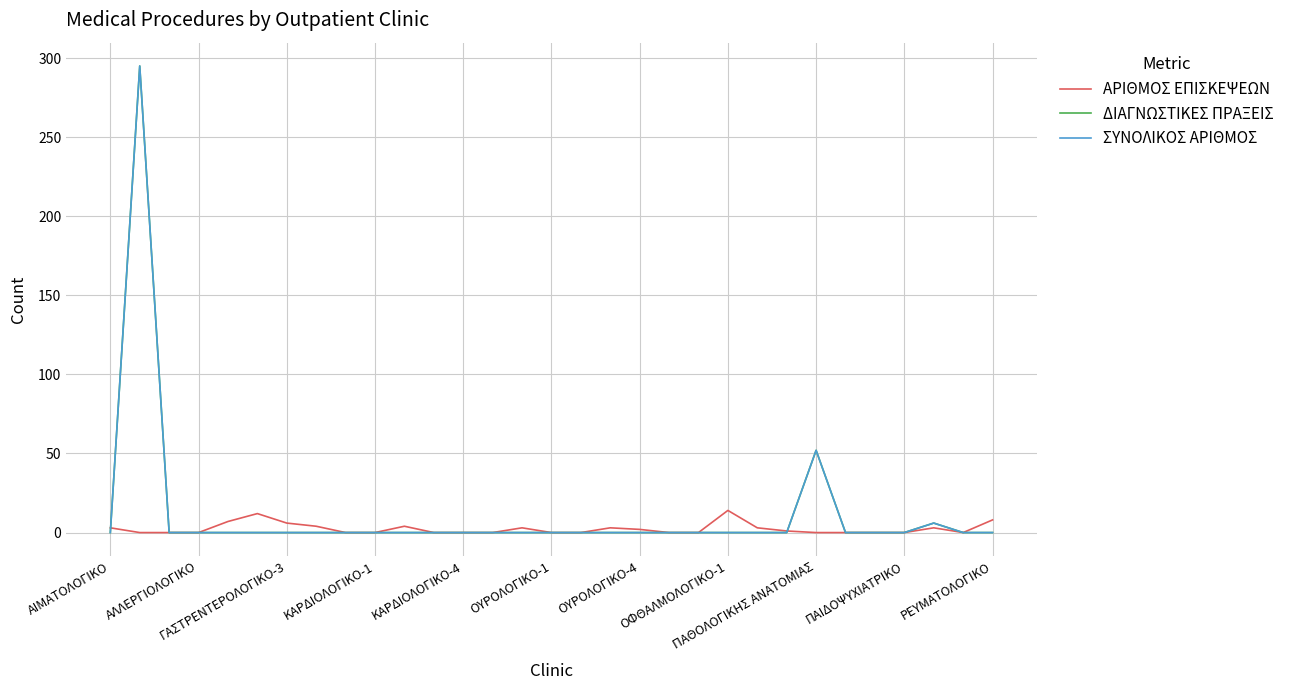

Does the chart have visible grid lines?

Yes